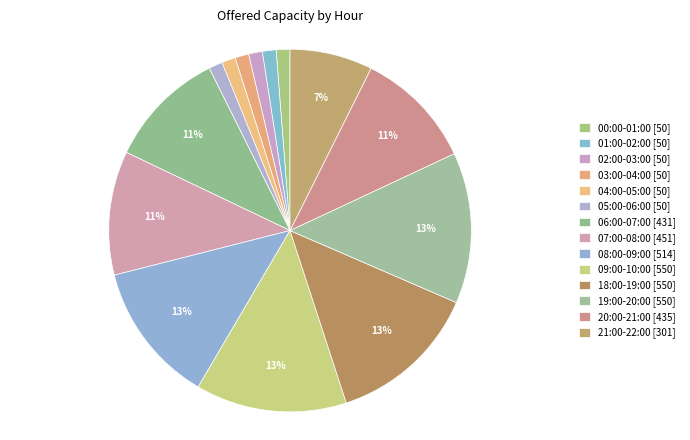

What is the ratio of the value at 00:00-01:00 to the value at 02:00-03:00?

1.0